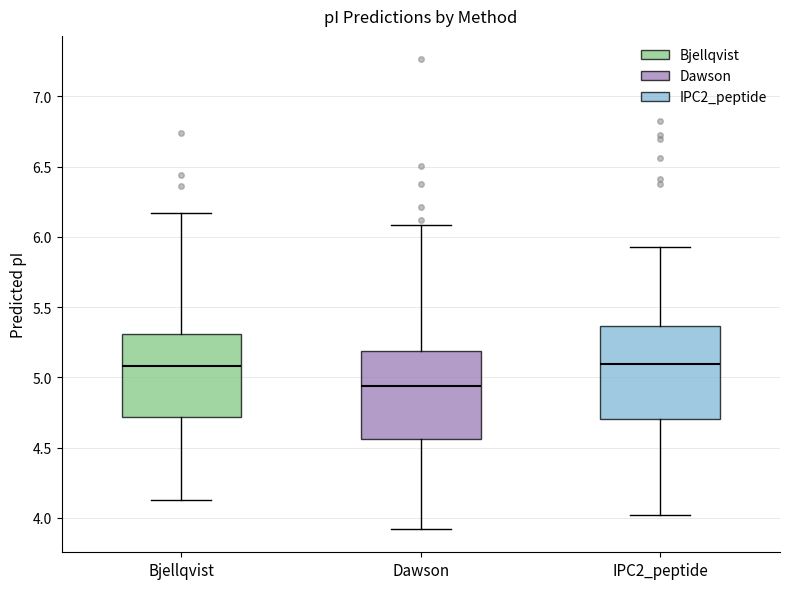

Which box's median line is the lowest?

Dawson